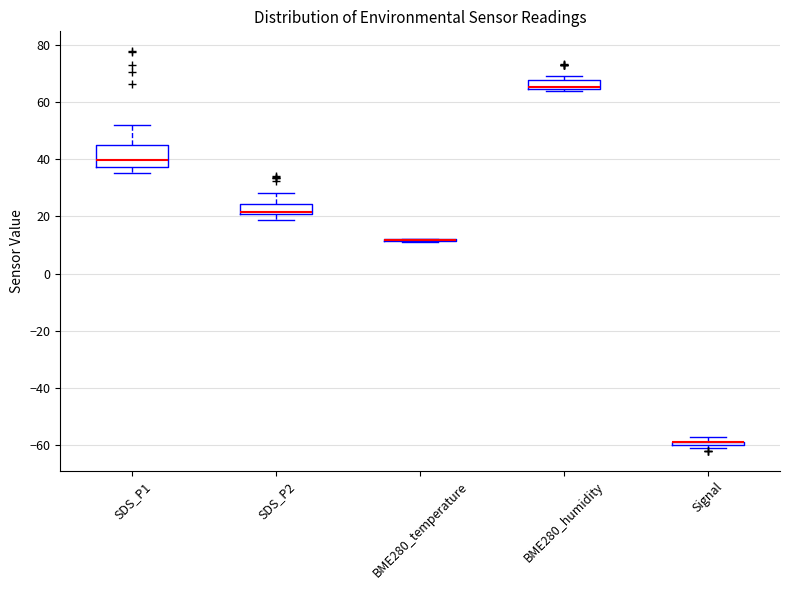

Where does the upper whisker of the box for SDS_P1 end on the y-axis? The values are not printed on the chart, so give them approximately, as read against the axis.

52